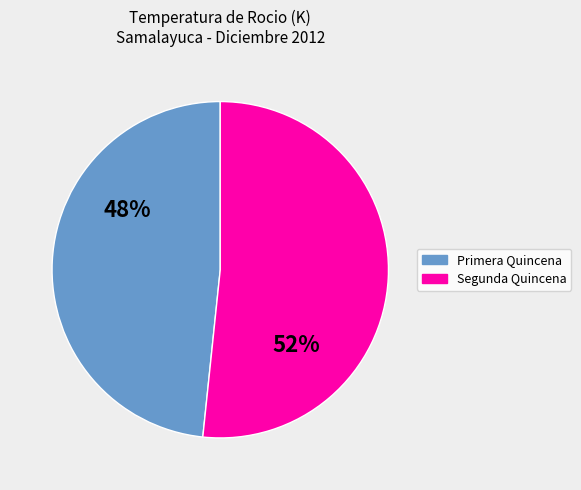

Is there any slice that represents more than half of the pie?

Yes